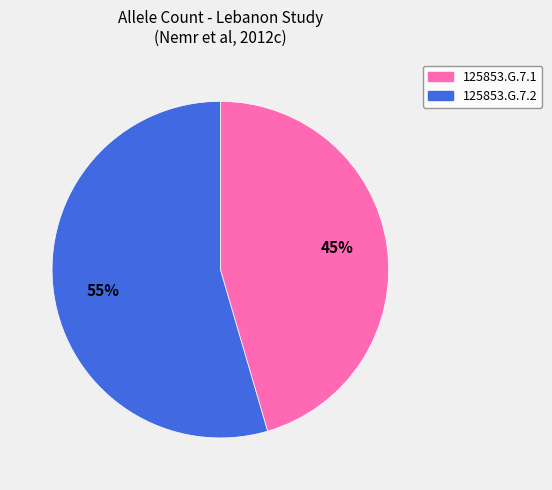

Which category has the smallest portion of the pie?

125853.G.7.1